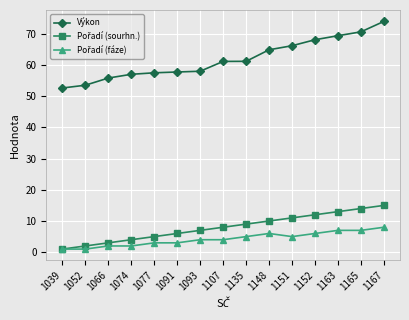

What is the total value across all series at 1077?

65.5